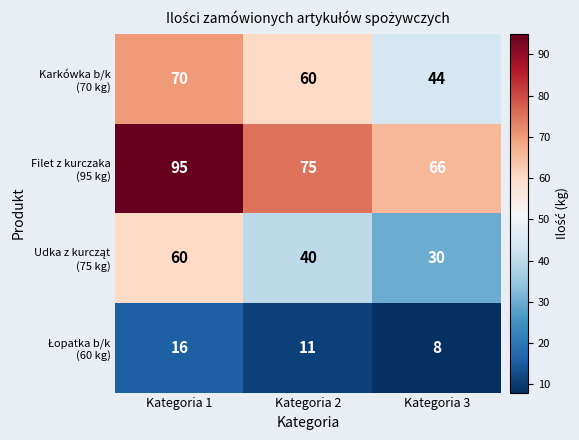

What is the difference between the highest and lowest values at Kategoria 3?

58